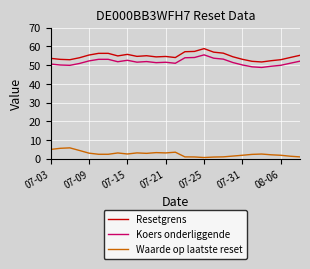

Which series has the largest range (max minus min)?

Resetgrens